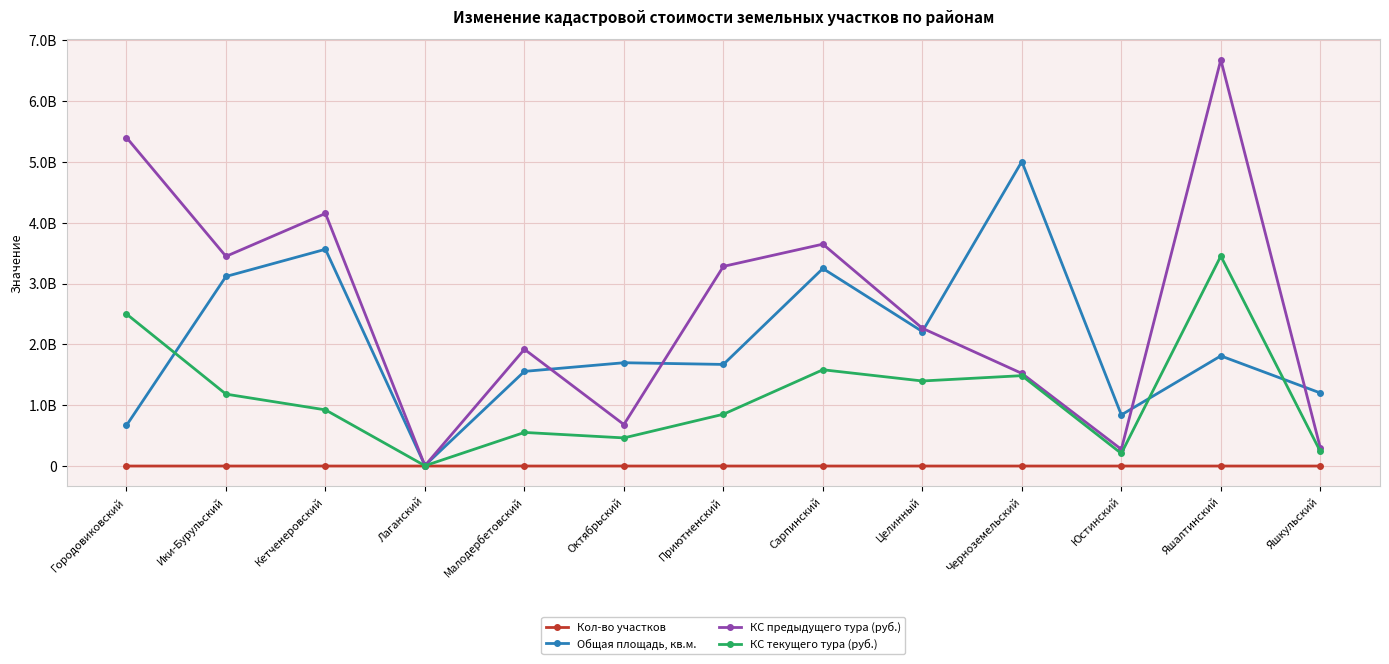

Rank the series by their average value, from lowest to highest.

Кол-во участков, КС текущего тура (руб.), Общая площадь, кв.м., КС предыдущего тура (руб.)